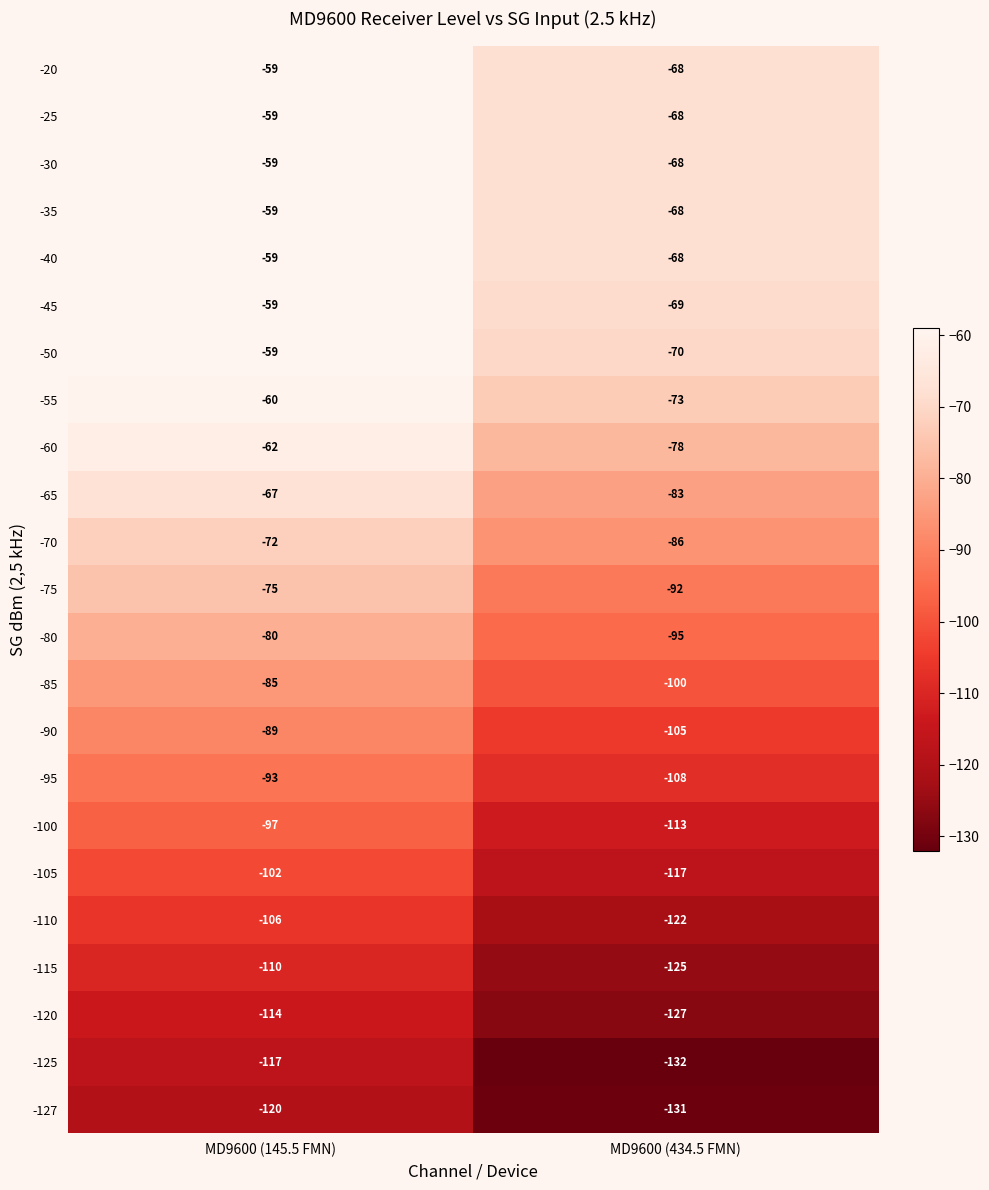

What is the spread (max minus min) of values at MD9600 (145.5 FMN)?

61